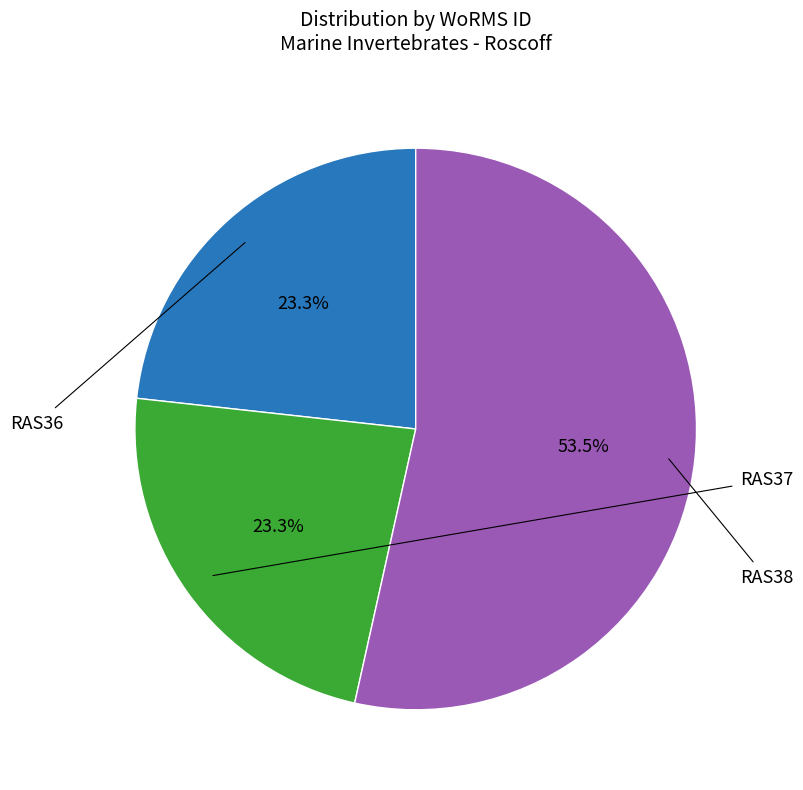

To the nearest percent, what percentage of the pie is RAS37?

23%